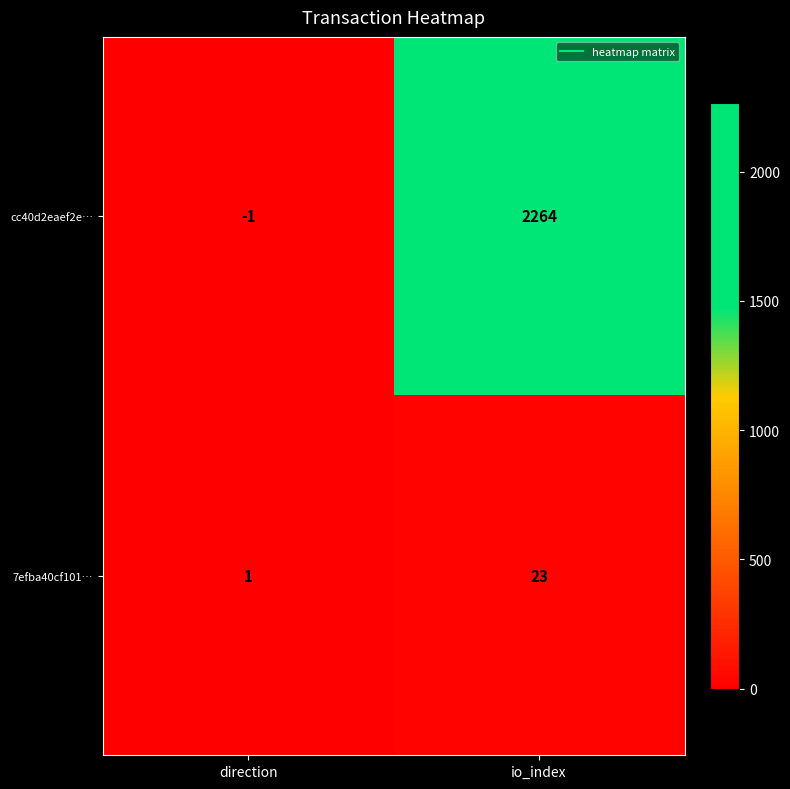

Which label corresponds to the largest value in the chart?

io_index